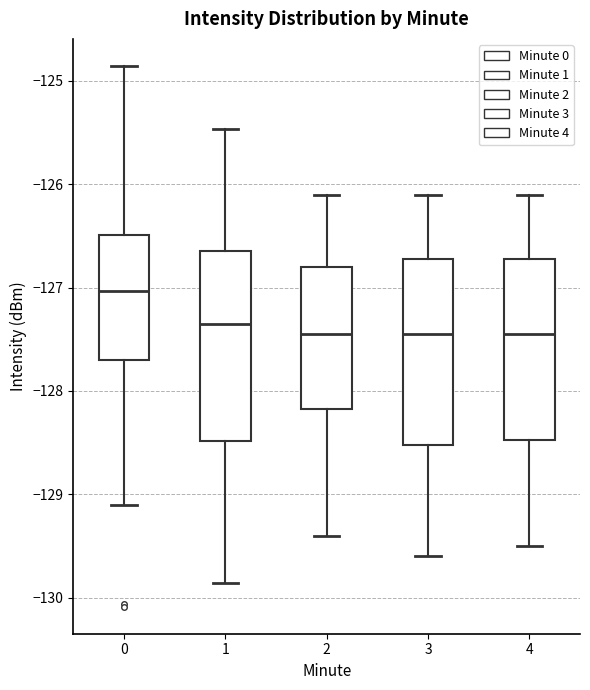

Where does the lower whisker of the box at x = 2 end on the y-axis? The values are not printed on the chart, so give them approximately, as read against the axis.

-129.4